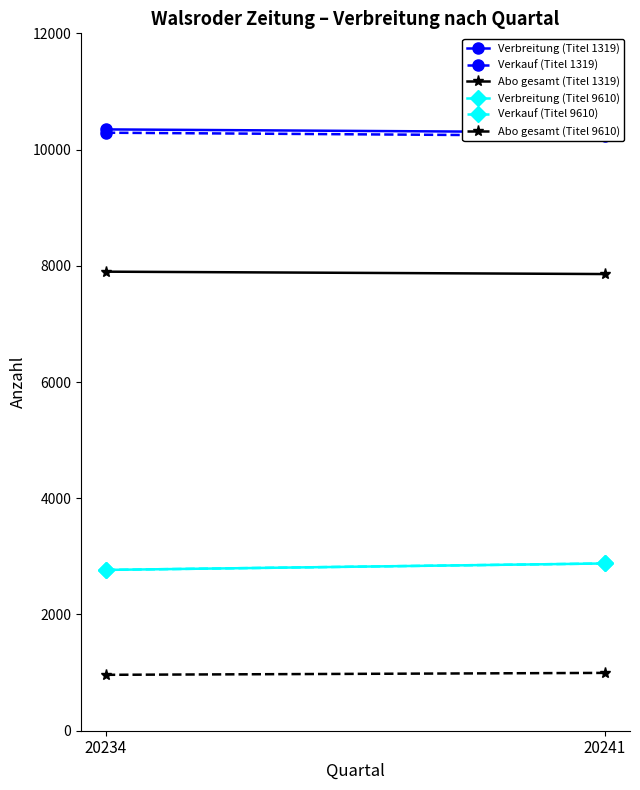

Which category has the lowest value across all series?

20234